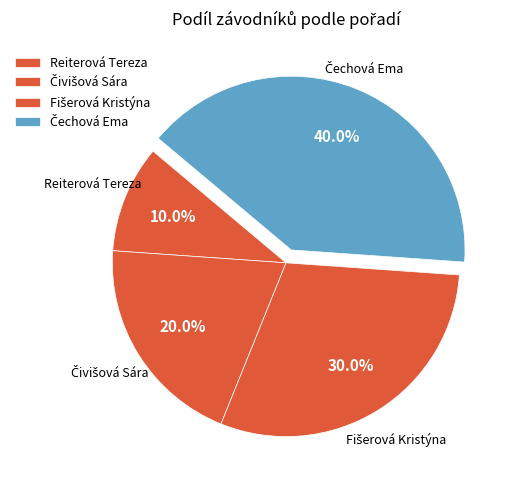

Does any single category account for the majority?

No